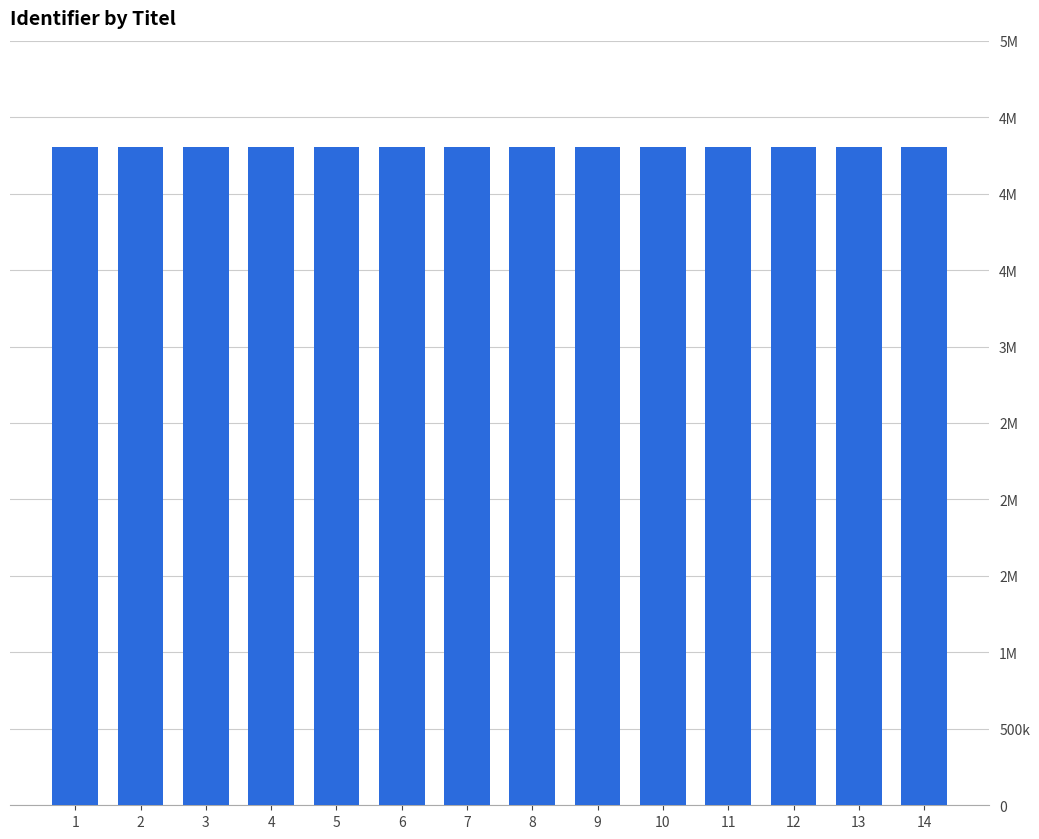

Does the chart contain any negative values?

No